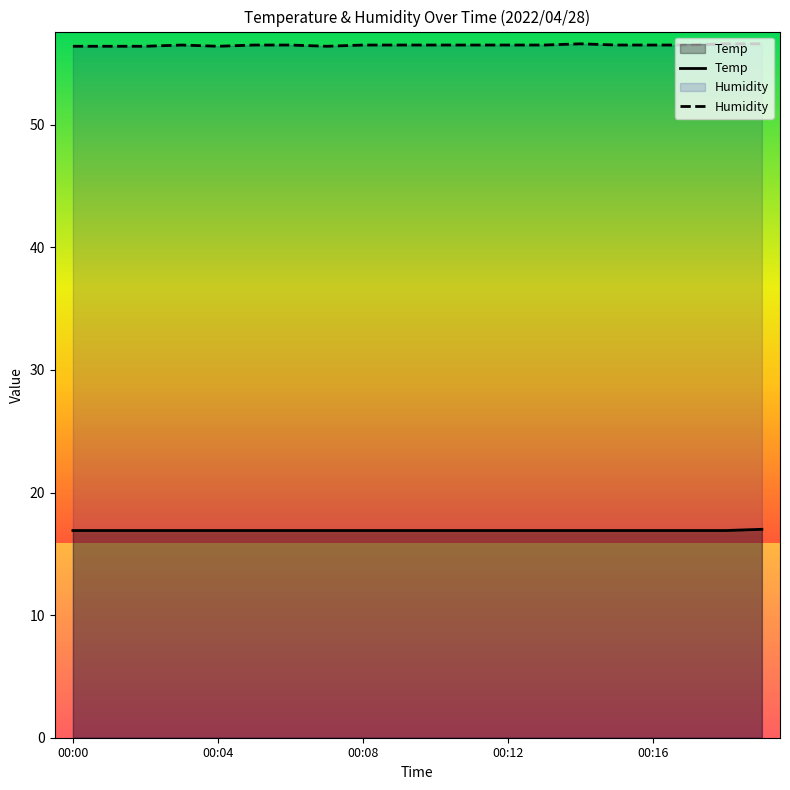

Count the Temp values in the range 16 to 17.

20